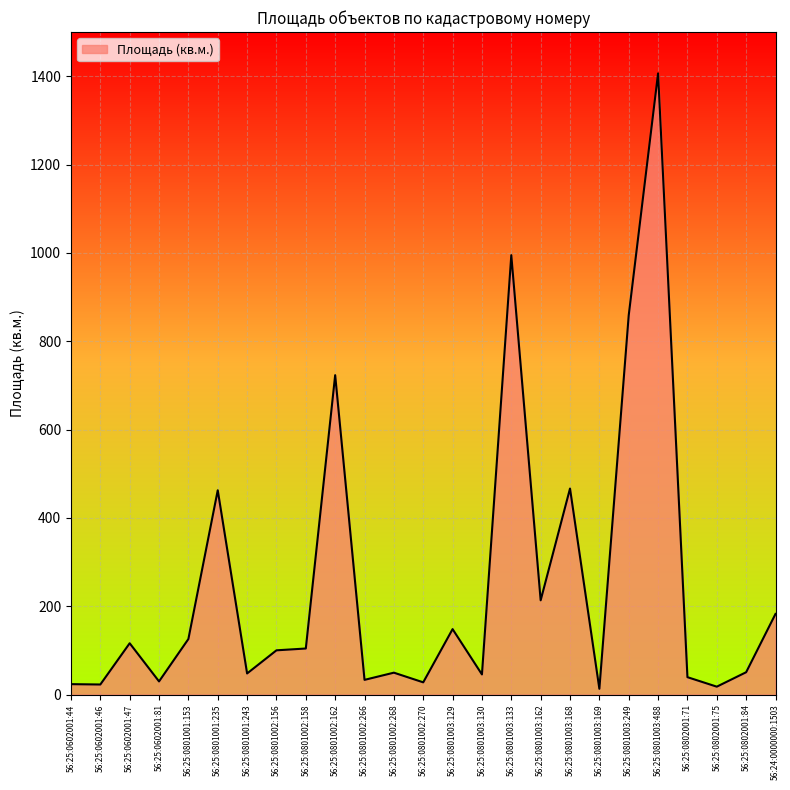

What is the greatest value displayed?

1406.4